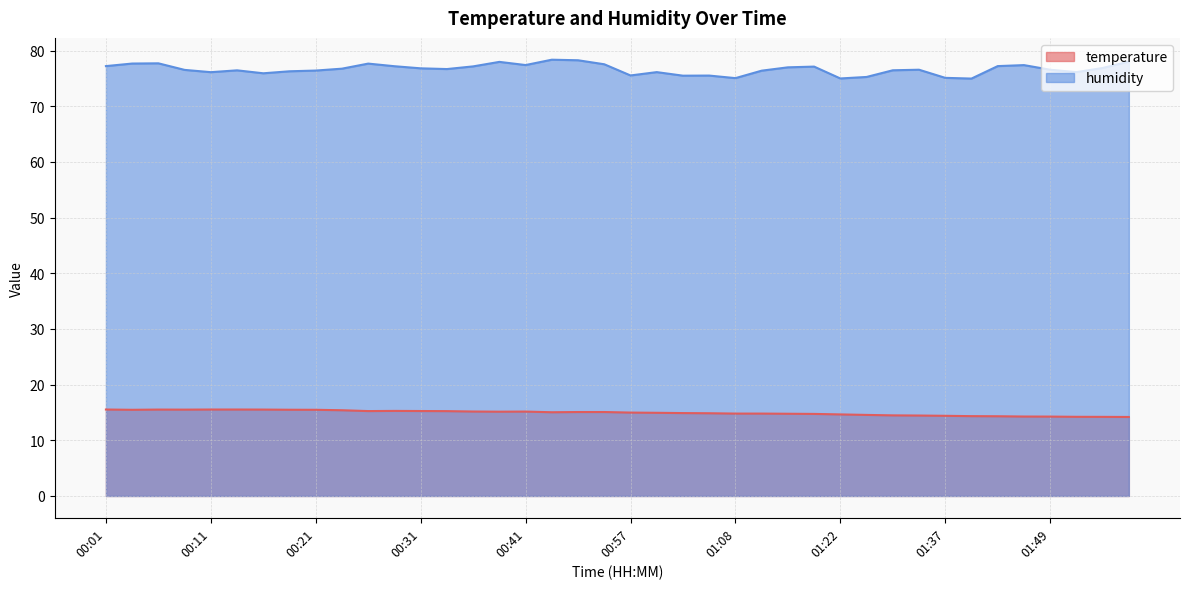

What are all the series names shown in the legend?

temperature, humidity